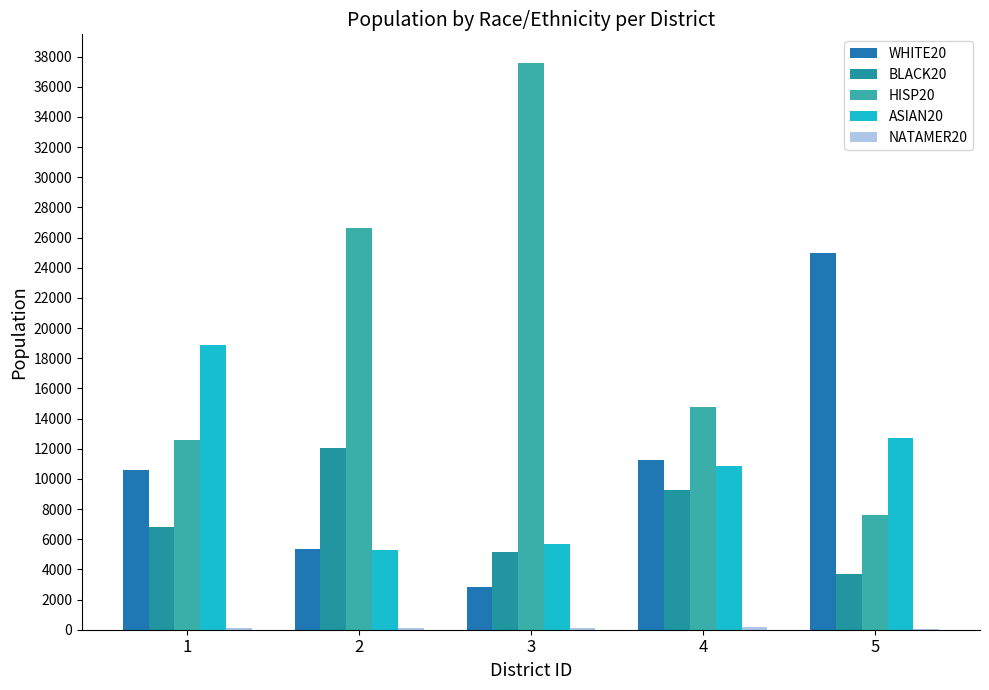

Which series has the largest total across all categories?

HISP20